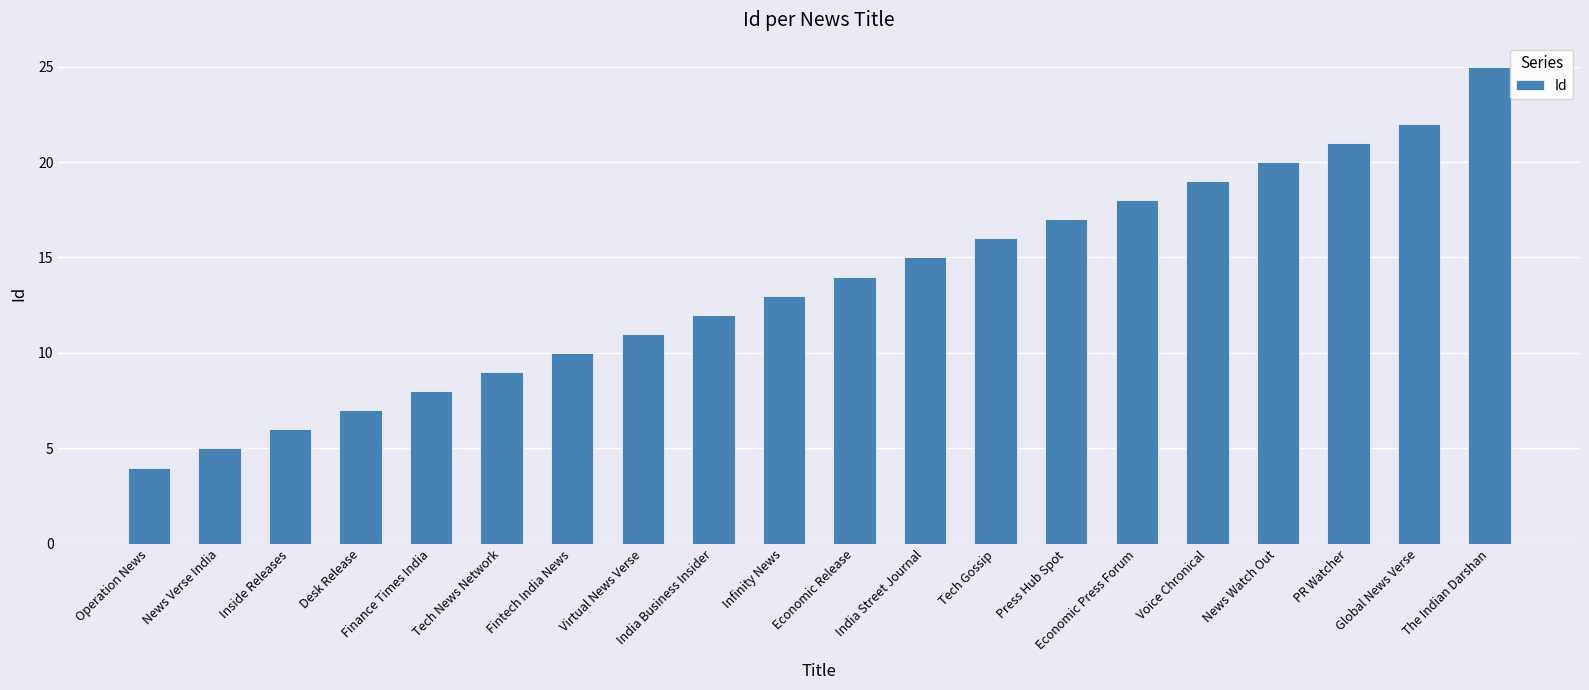

How many distinct data groups are displayed?

1